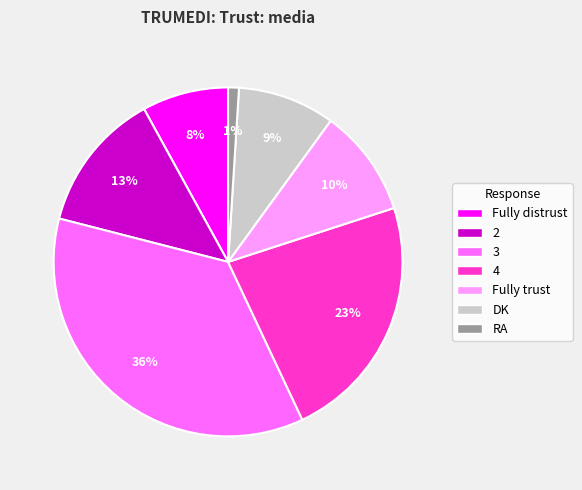

Combined, do Fully trust and 4 account for over 50%?

No